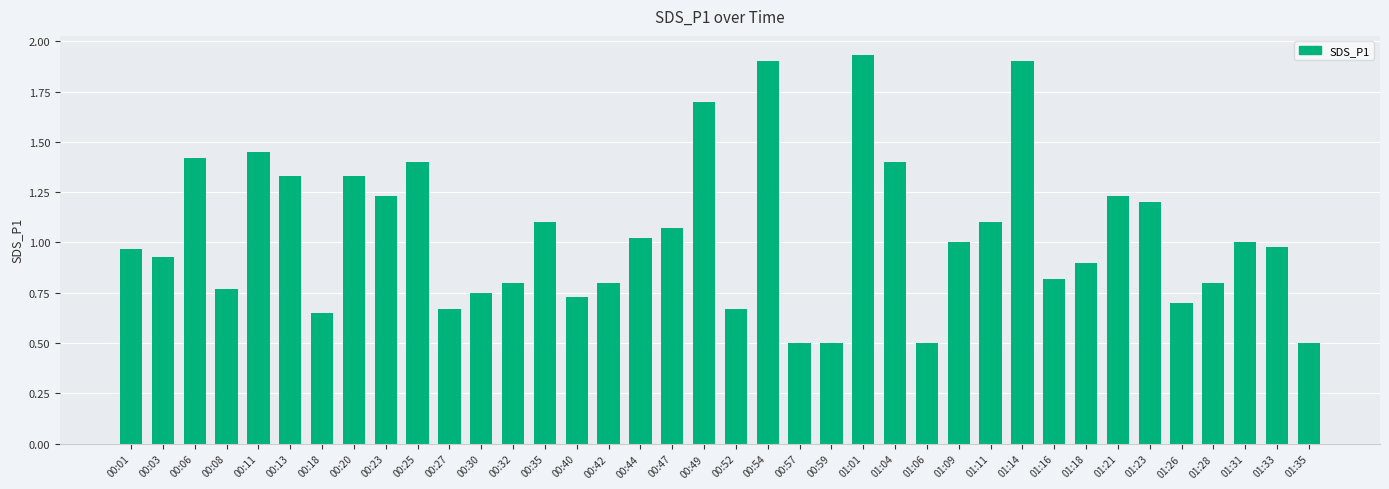

The chart shows a value of 0.8 at 00:30. True or false?

True